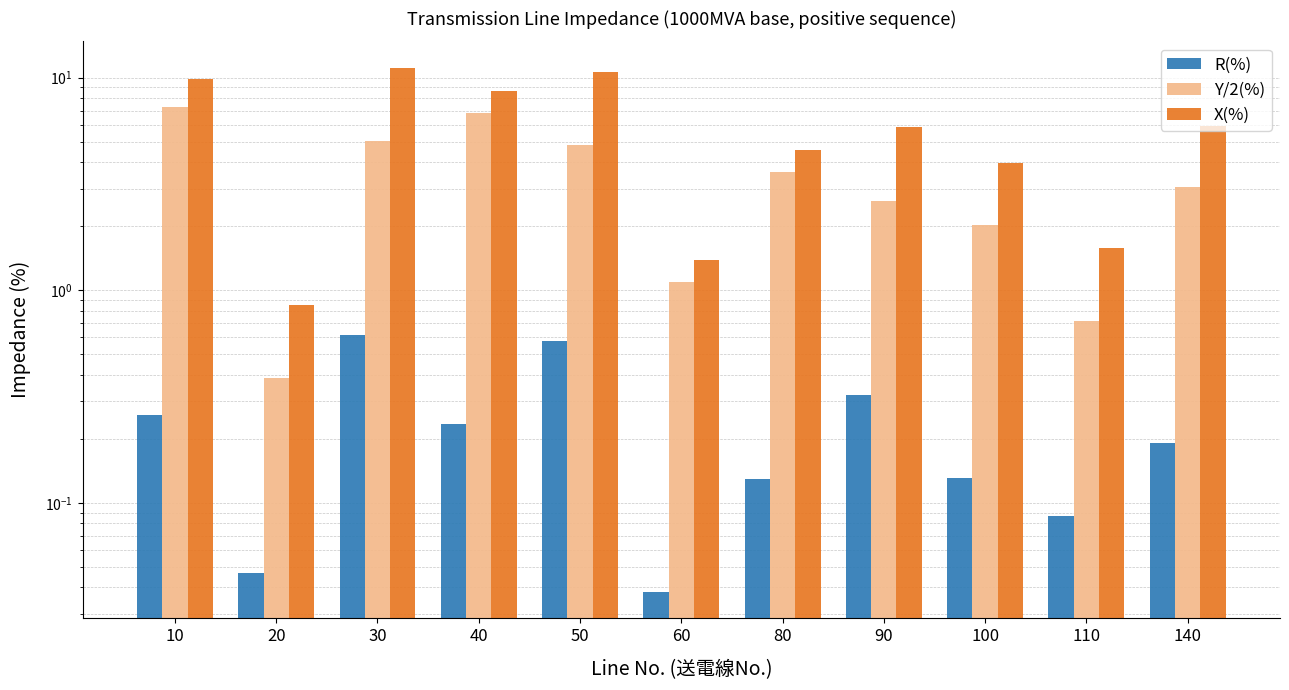

Between 100 and 50, which is larger?

50